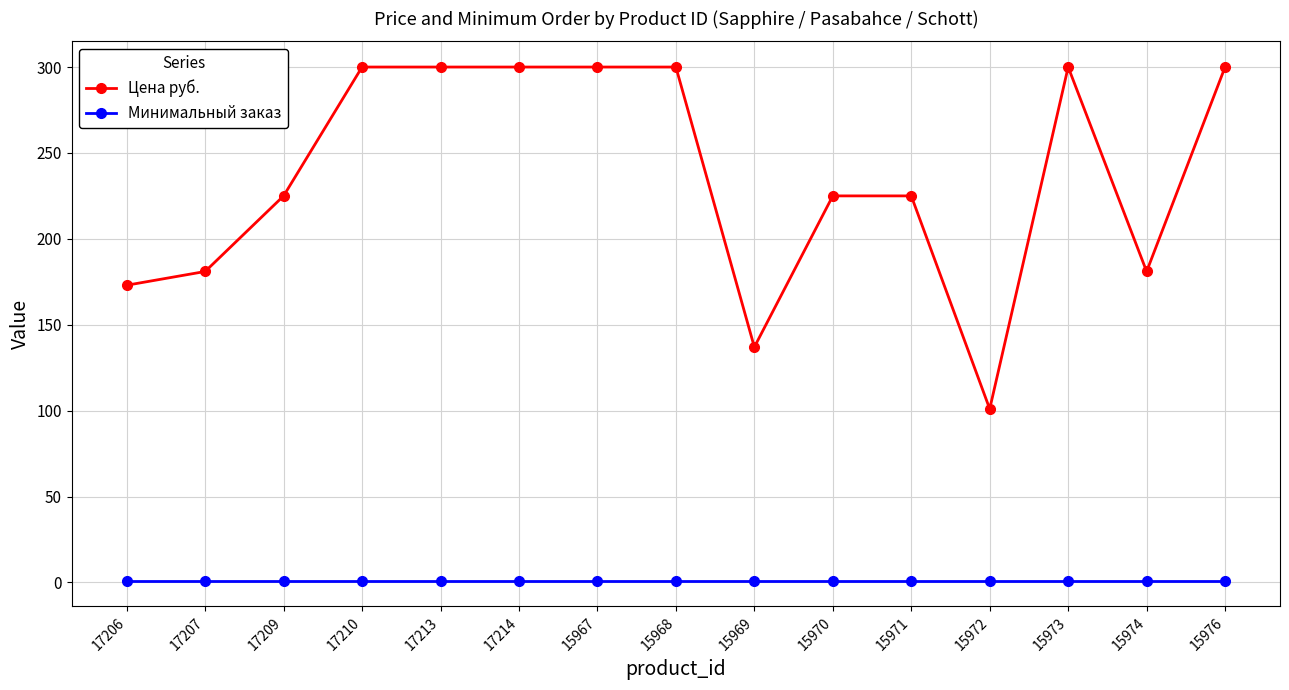

True or false: Минимальный заказ and Цена руб. intersect in this chart.

False